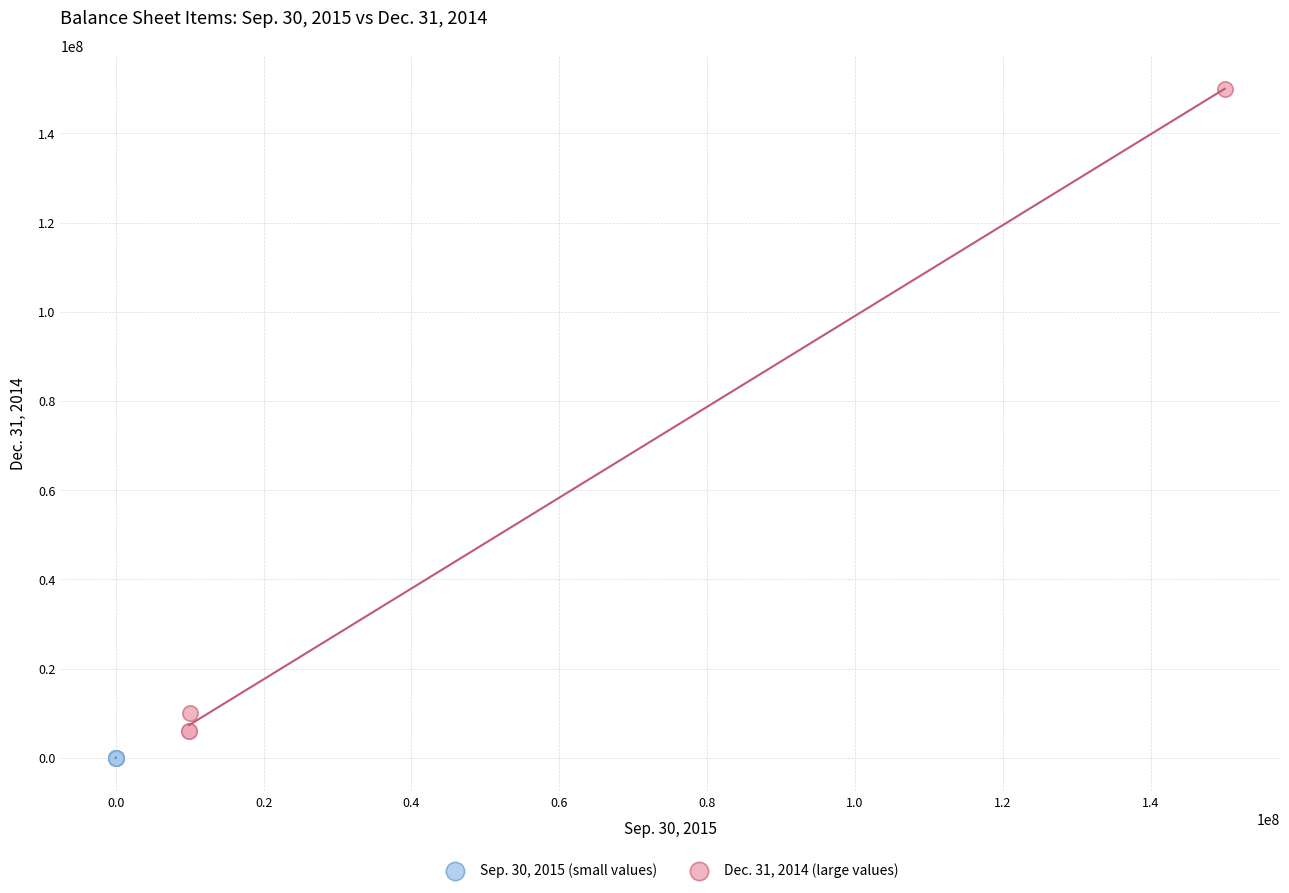

Which series contains the lowest Y value?

Sep. 30, 2015 (small values)